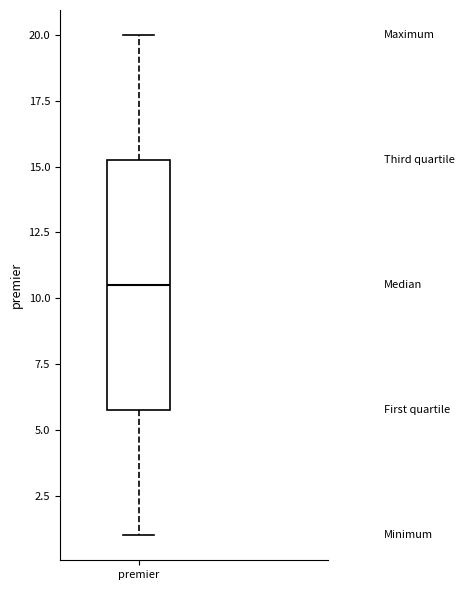

Where is the lower edge of the box for premier on the y-axis? The values are not printed on the chart, so give them approximately, as read against the axis.

6.0